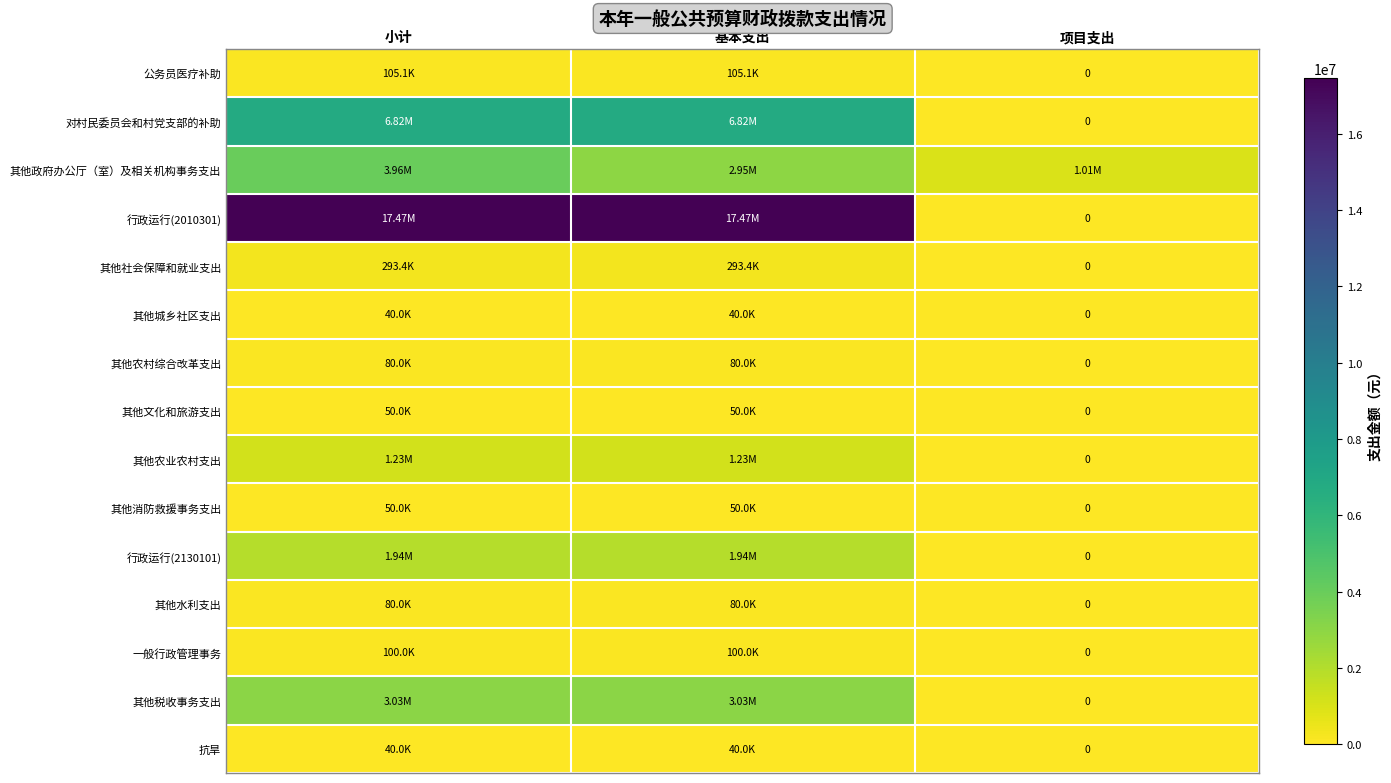

Is it true that 公务员医疗补助 equals 105088.0 at 基本支出?

True